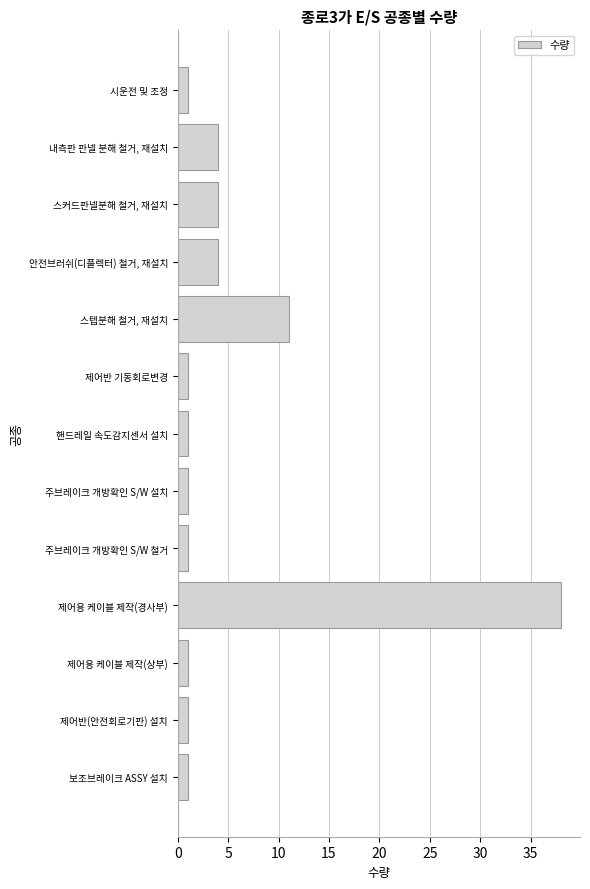

Is it true that the value at 안전브러쉬(디플렉터) 철거, 재설치 is 4?

True